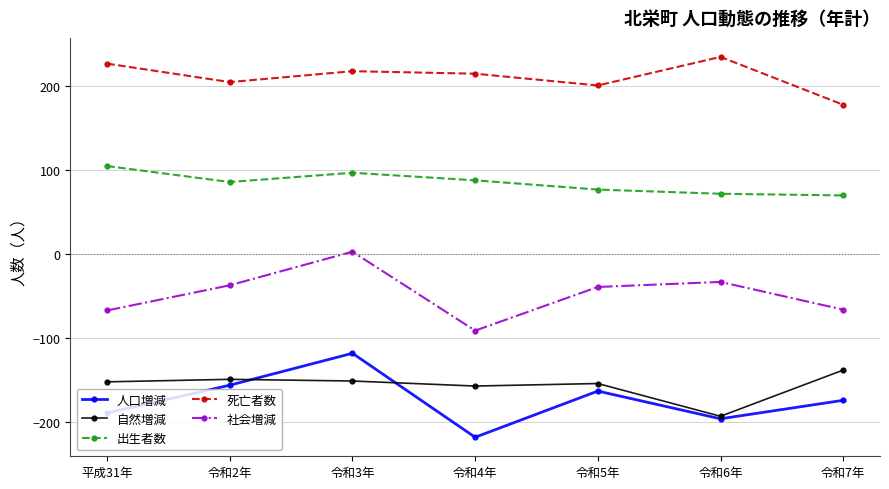

What is the greatest value displayed?

235